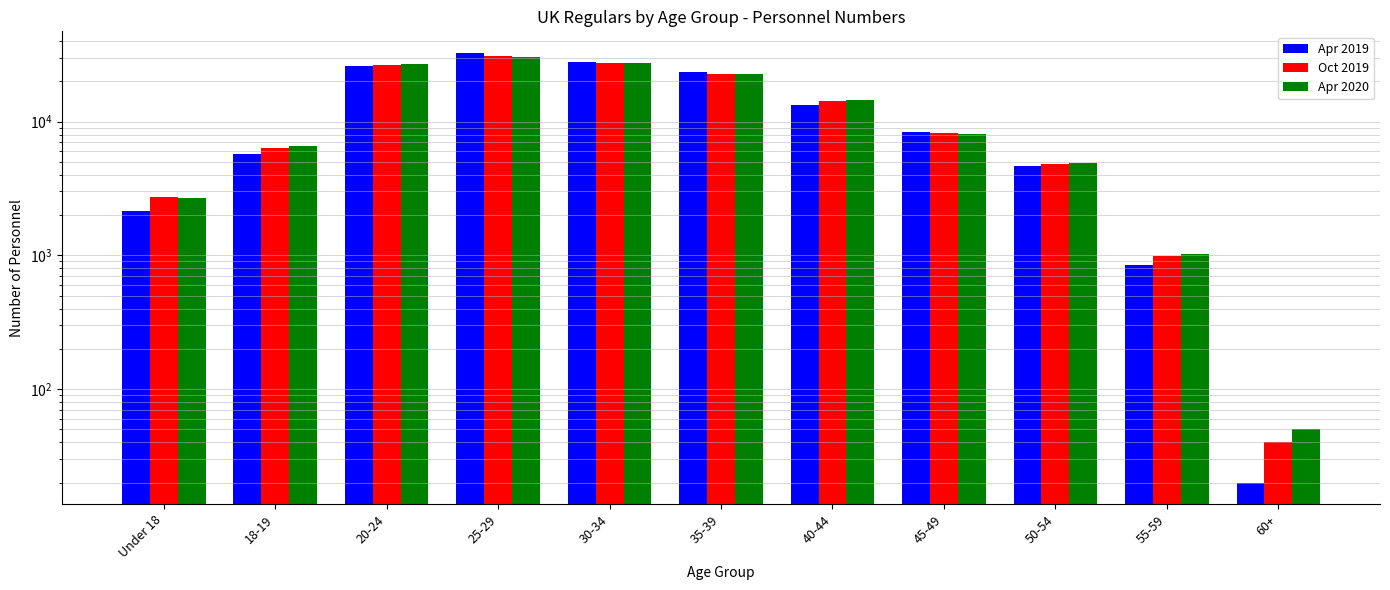

Which label corresponds to the largest value in the chart?

25-29